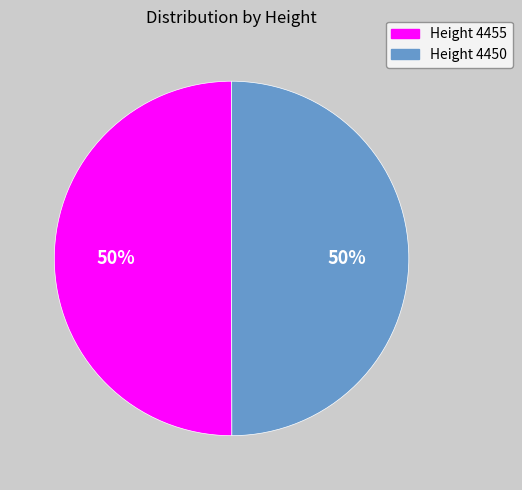

Combined, do Height 4455 and Height 4450 account for over 50%?

Yes